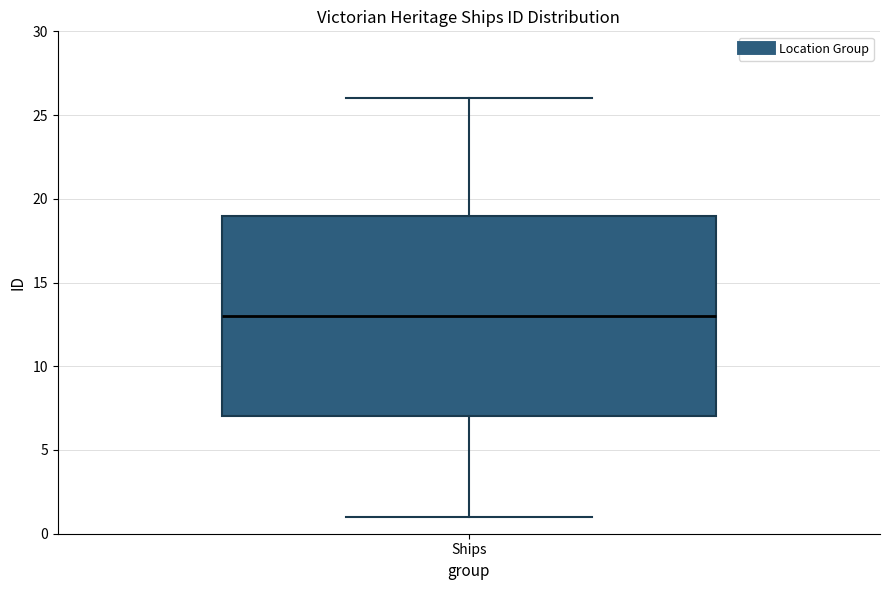

Read this box plot against the y-axis: the position of the median line, the range covered by the box, and the ends of both whiskers. The values are not printed on the chart, so give them approximately, as read against the axis.

median 13, box 7 to 19, whiskers 1 to 26